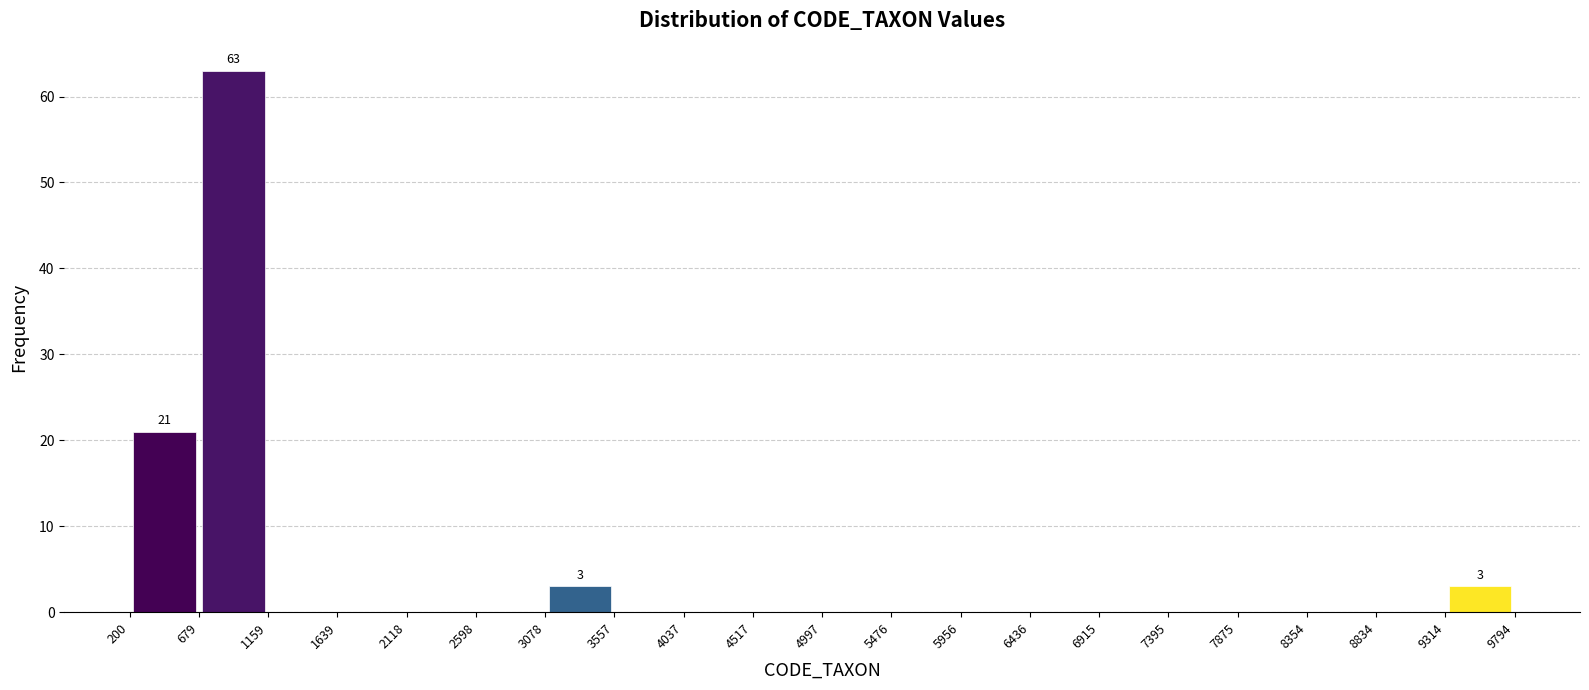

Which range on the x-axis has the tallest bar?

679 to 1159